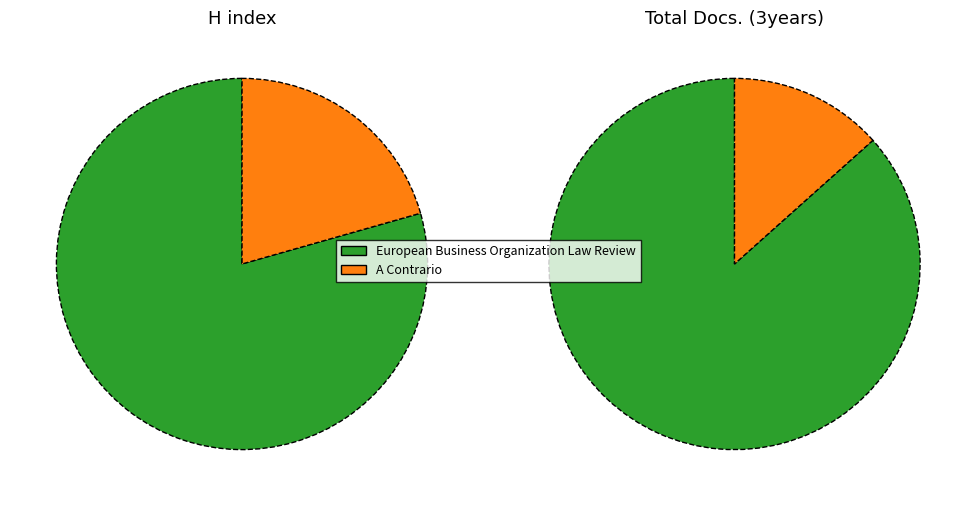

Which series has the largest range (max minus min)?

Total Docs. (3years)